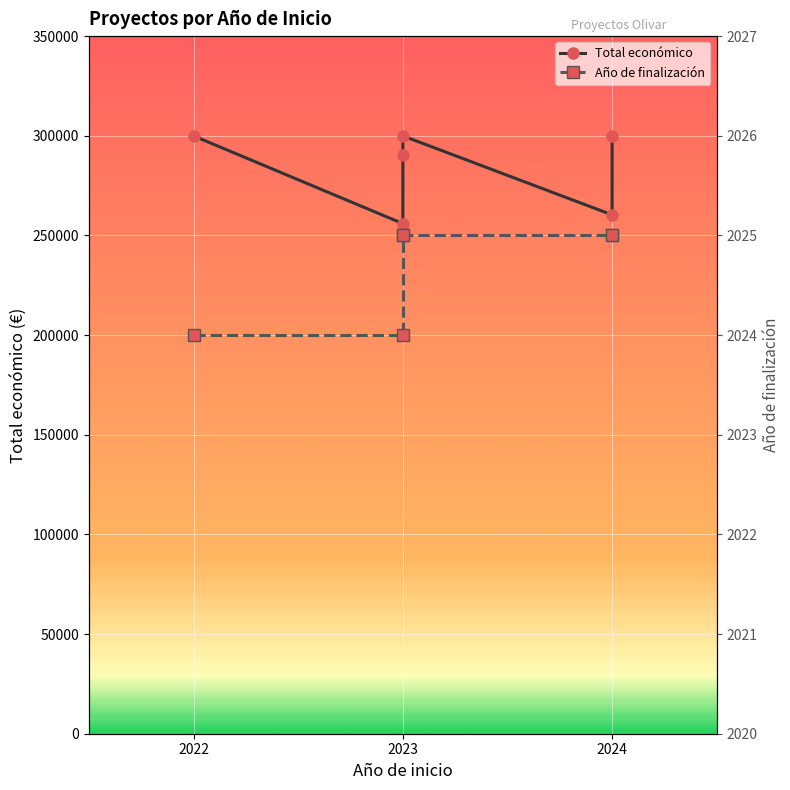

In Total económico, how many points are lower than both neighbors (excluding endpoints)?

2